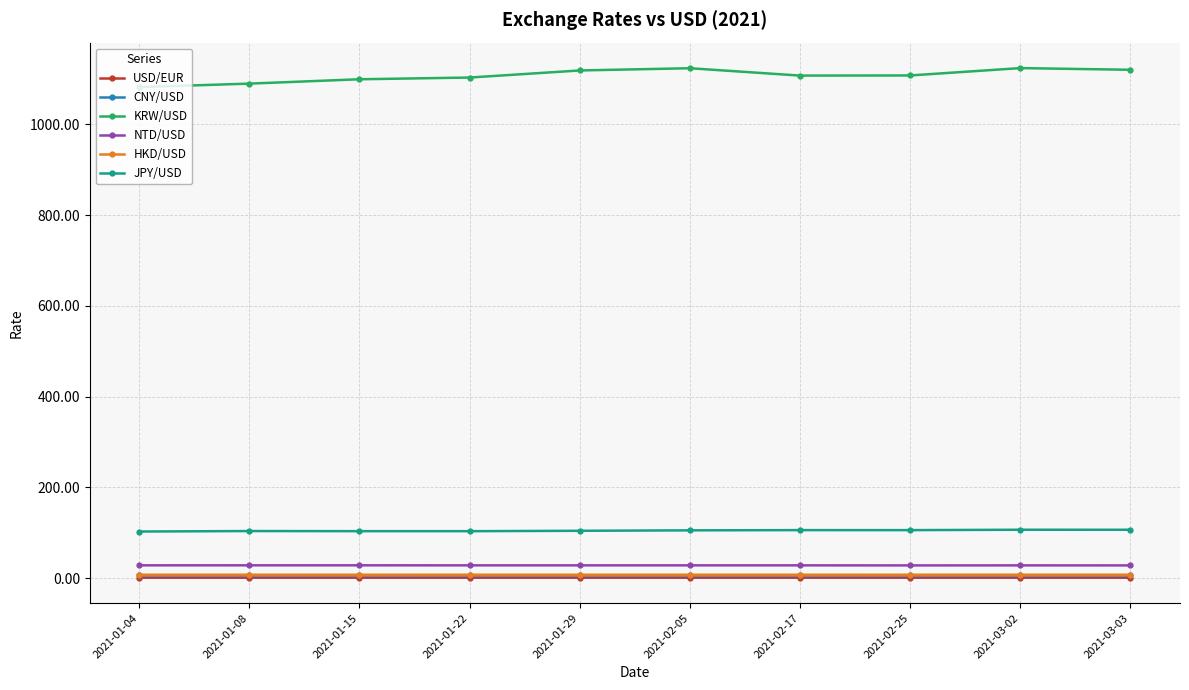

Which series has the largest range (max minus min)?

KRW/USD